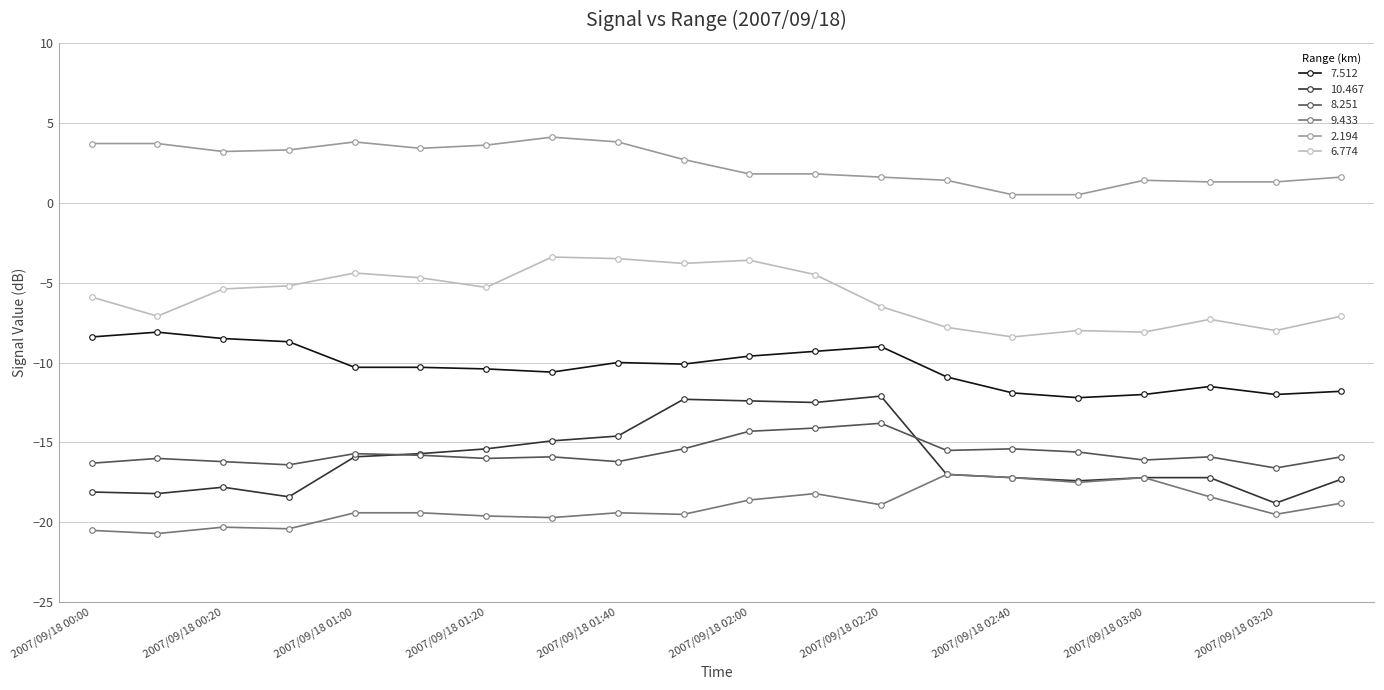

Does the chart display data point markers on the line(s)?

Yes